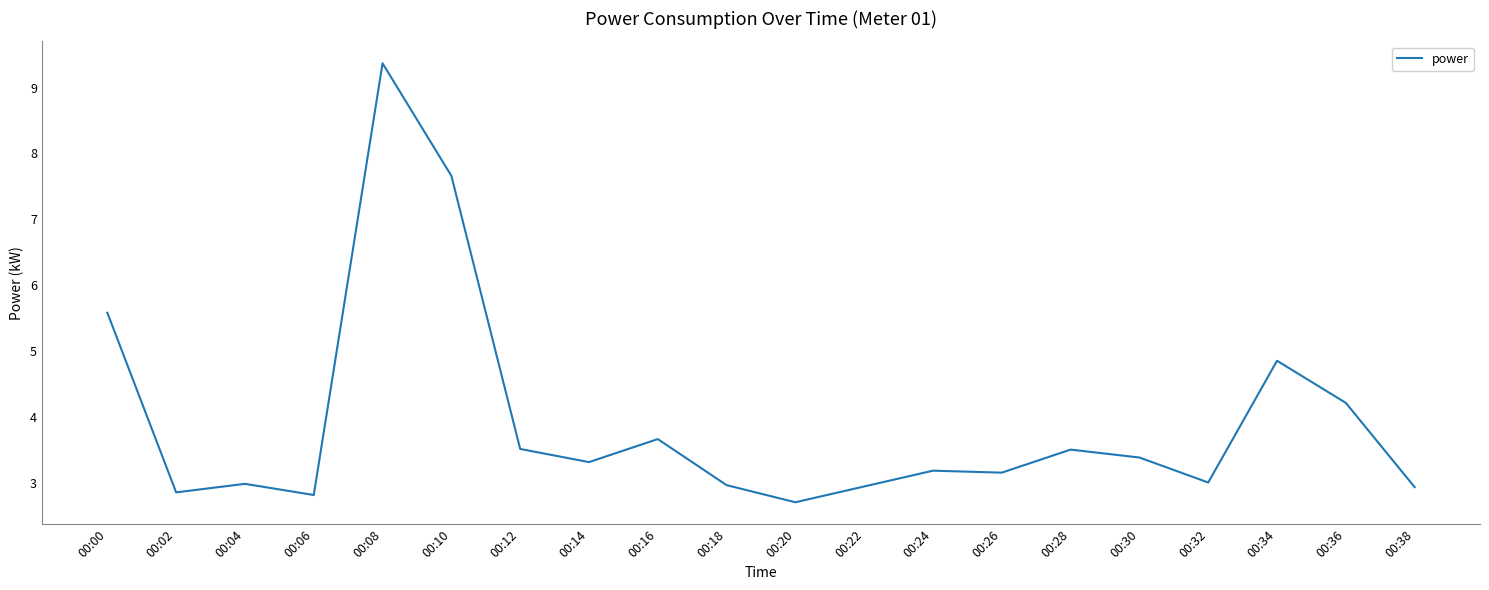

True or false: the data shows 3.9 at 00:04.

False